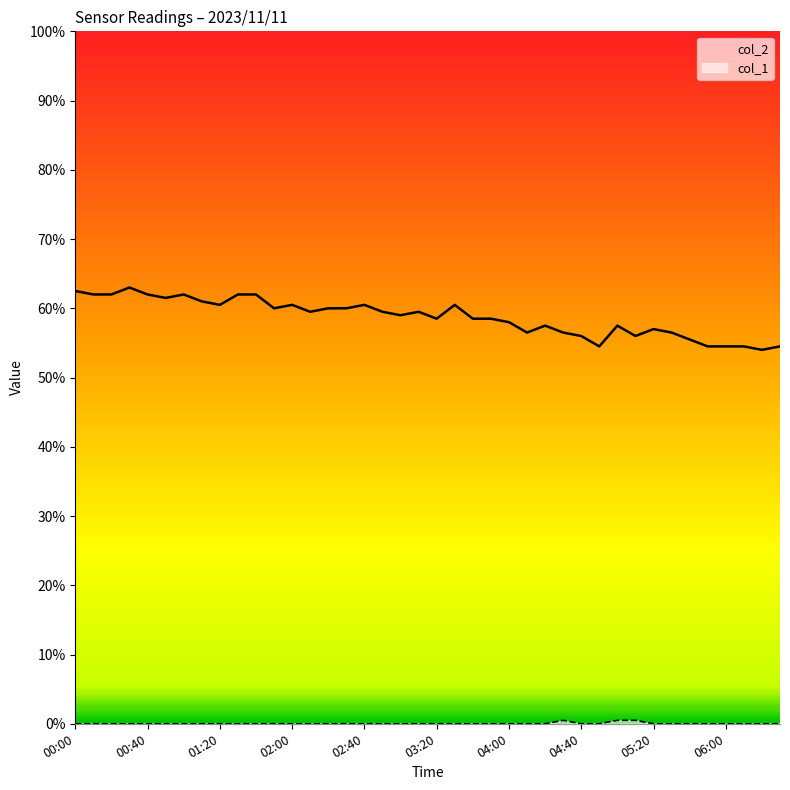

How many lines are shown in the chart?

2